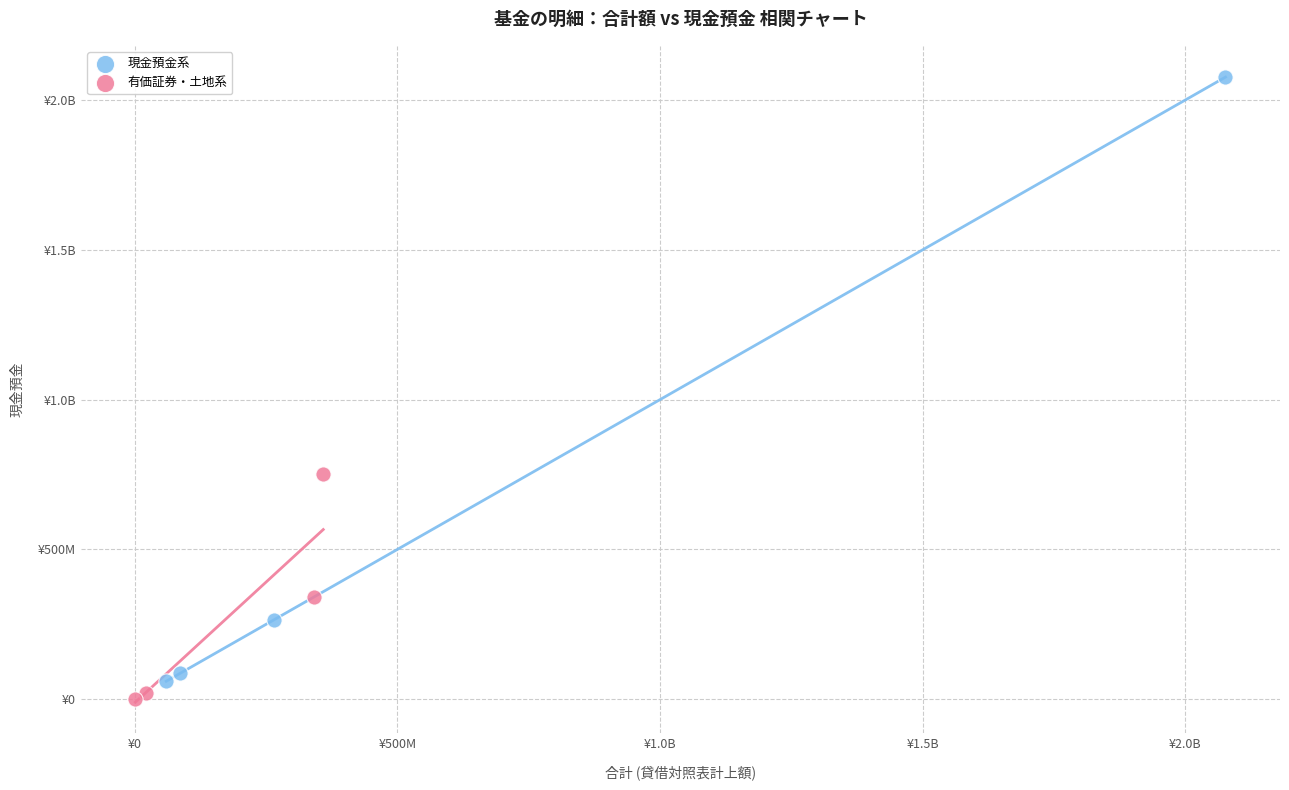

What are all the series names shown in the legend?

現金預金系, 有価証券・土地系